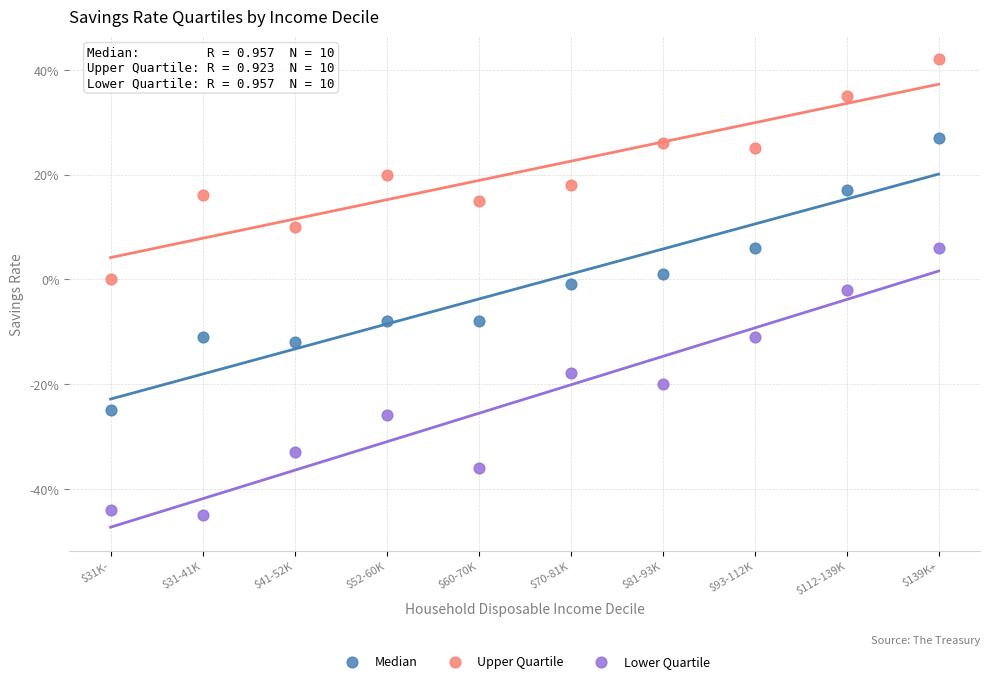

Which series has the widest spread of Y values?

Median